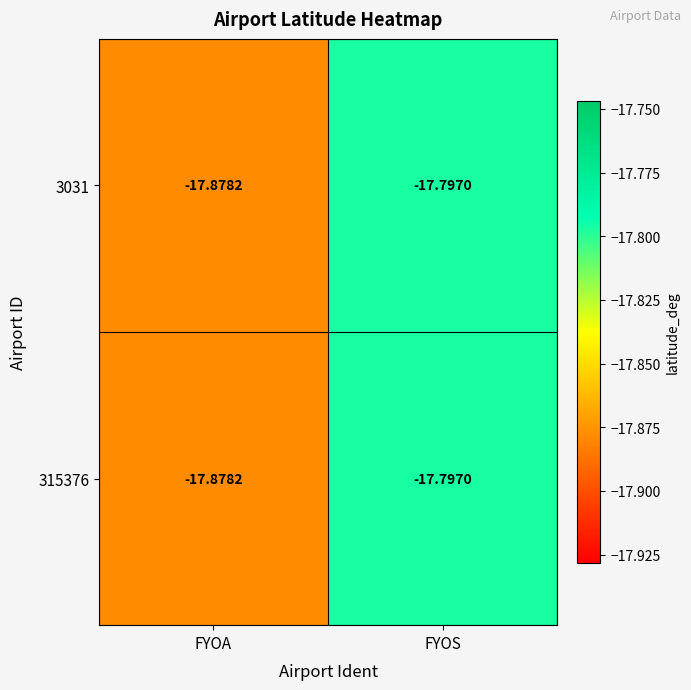

List the labels in order of 315376 value, smallest first.

FYOA, FYOS